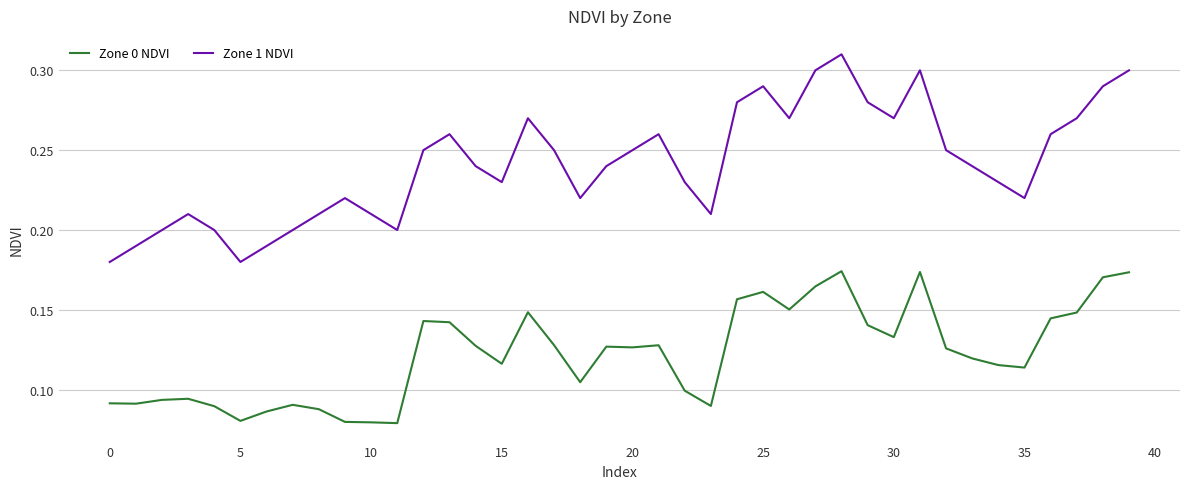

List the series in order of their peak value, lowest first.

Zone 0 NDVI, Zone 1 NDVI